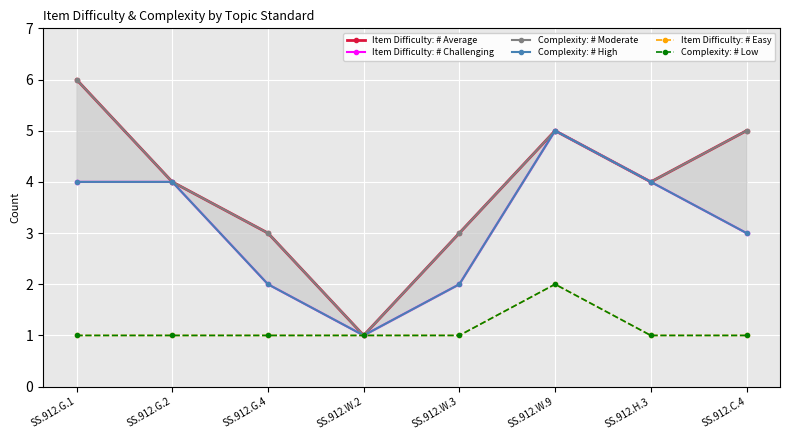

In Item Difficulty: # Challenging, how many points are lower than both neighbors (excluding endpoints)?

1